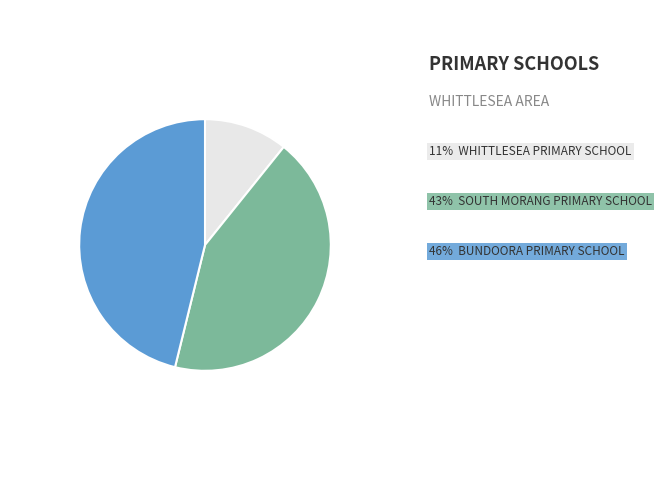

Is there a majority slice in this chart?

No